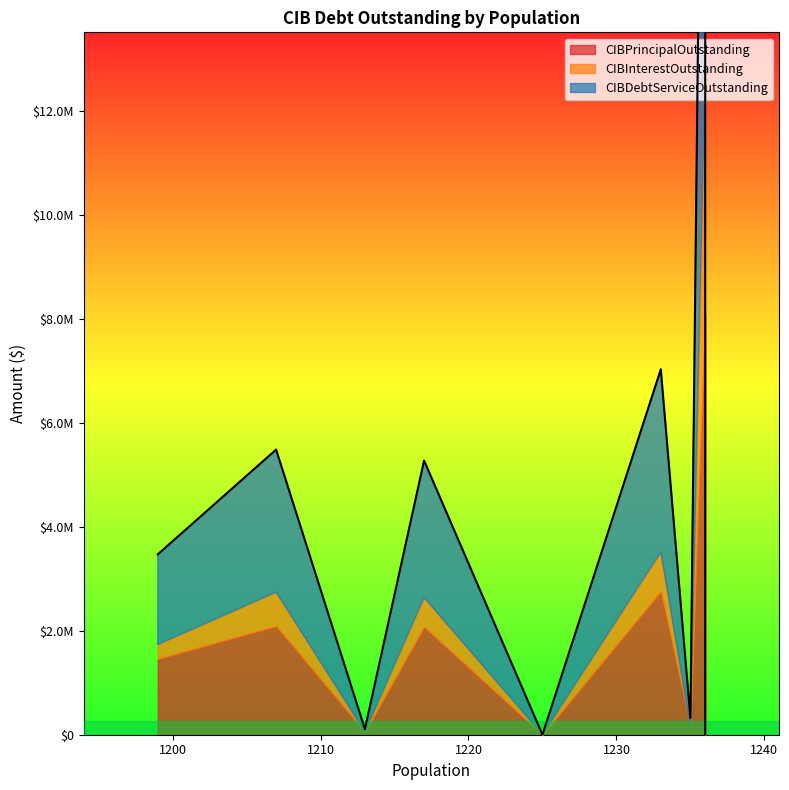

How many lines are shown in the chart?

3